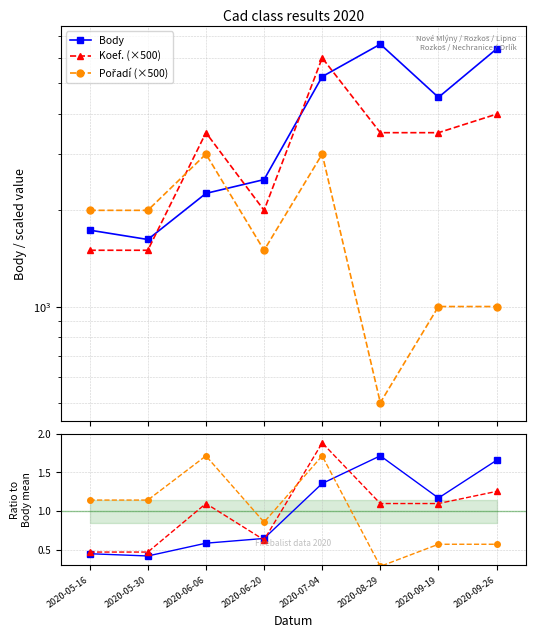

True or false: Koef. ratio and Koef. (×500) intersect in this chart.

False